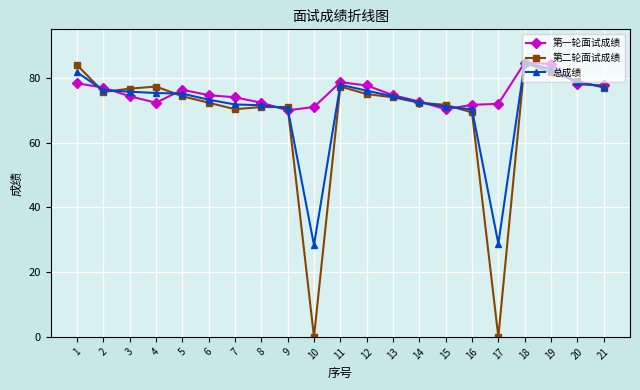

What is the value of the 总成绩 point at the 3rd from the left?

75.7